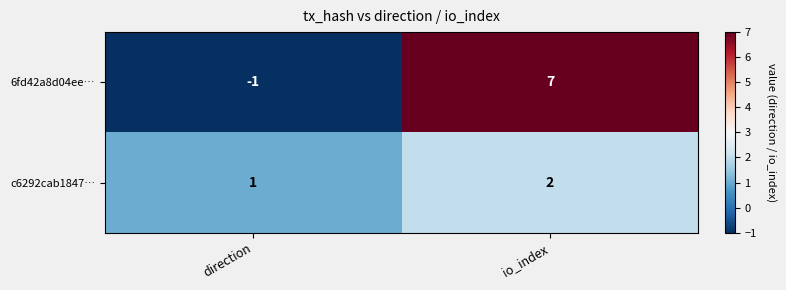

Reading left to right, transcribe all the data shown in this chart.

6fd42a8d04ee…: direction=-1	io_index=7
c6292cab1847…: direction=1	io_index=2